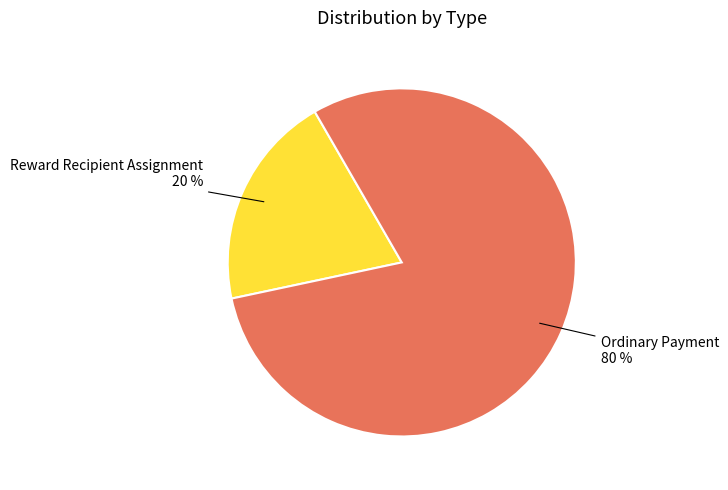

Do Reward Recipient Assignment and Ordinary Payment together represent more than half of the pie?

Yes